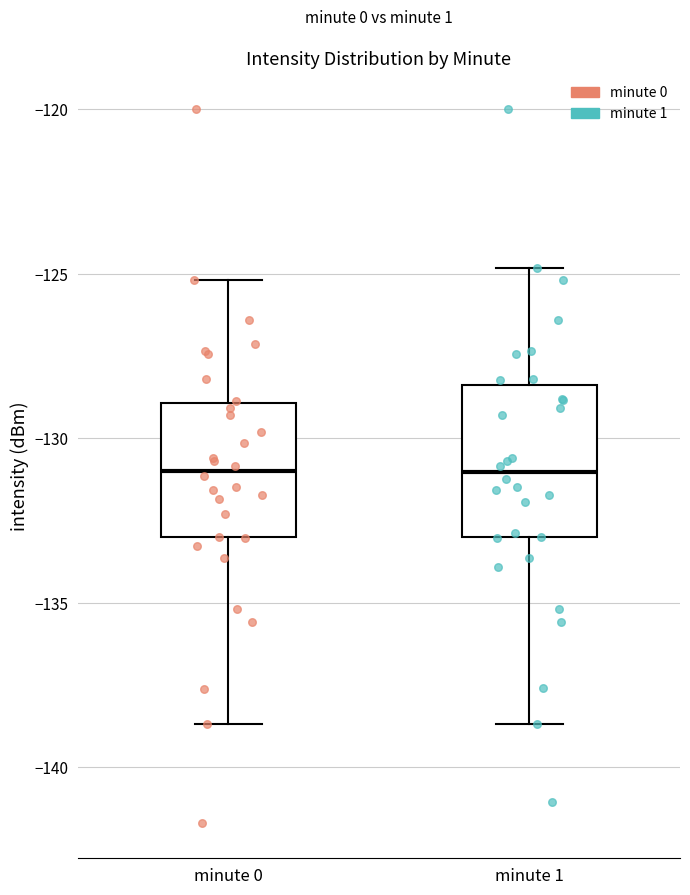

Reading left to right, read every box against the y-axis: the position of its median line, the range the box covers, and the ends of its whiskers. The values are not printed on the chart, so give them approximately, as read against the axis.

minute 0: median -131.0, box -133.0 to -129.0, whiskers -138.5 to -125.0
minute 1: median -131.0, box -133.0 to -128.5, whiskers -138.5 to -125.0